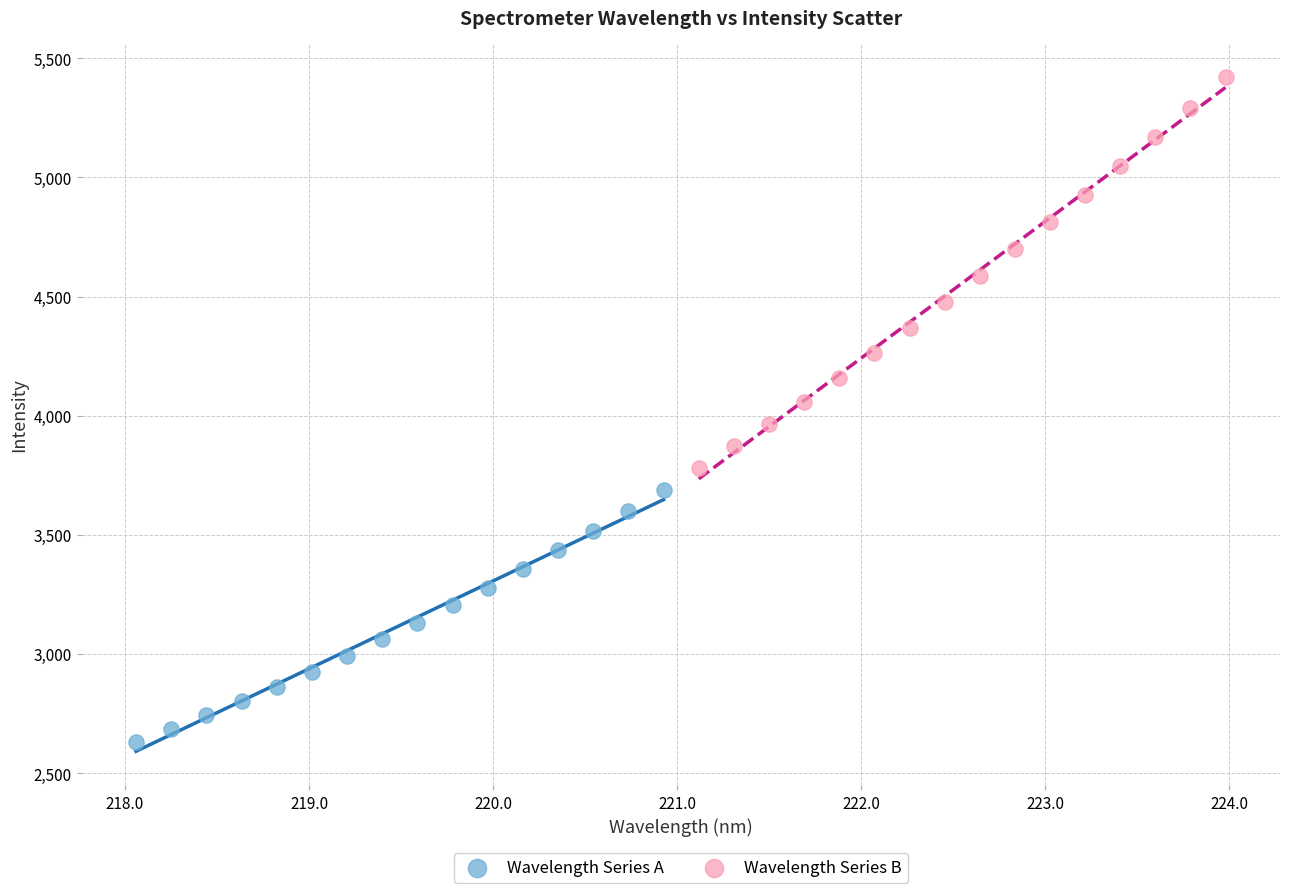

Which series reaches the minimum Y coordinate?

Wavelength Series A